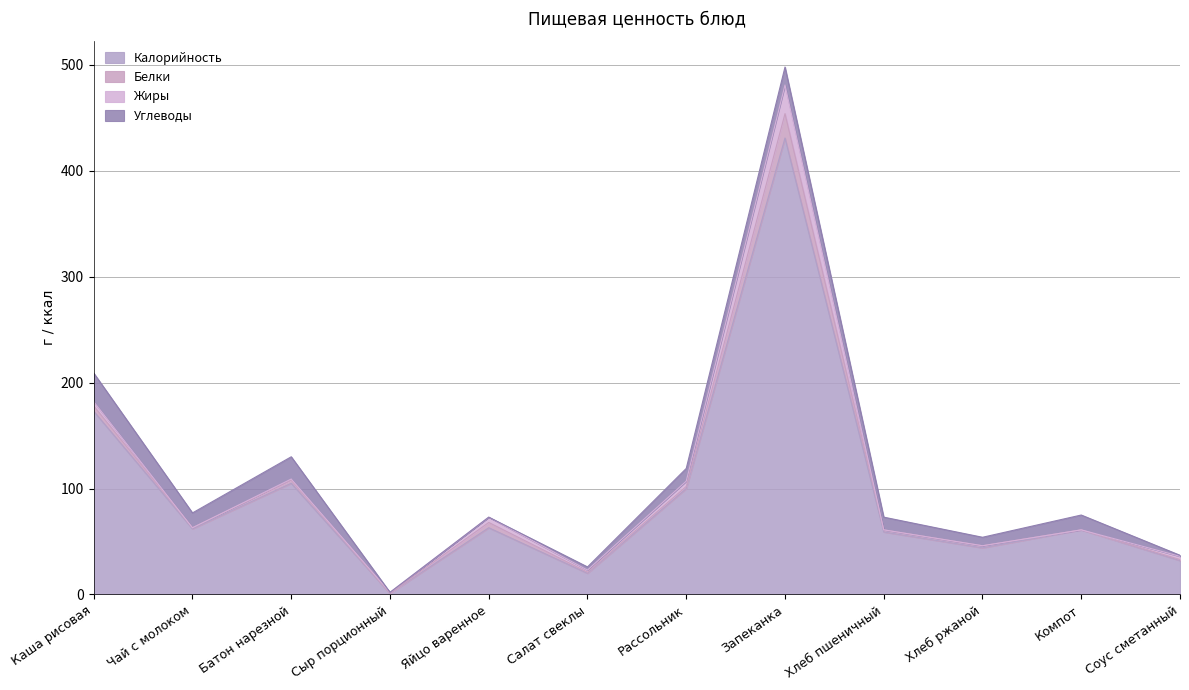

What are all the series names shown in the legend?

Калорийность, Белки, Жиры, Углеводы